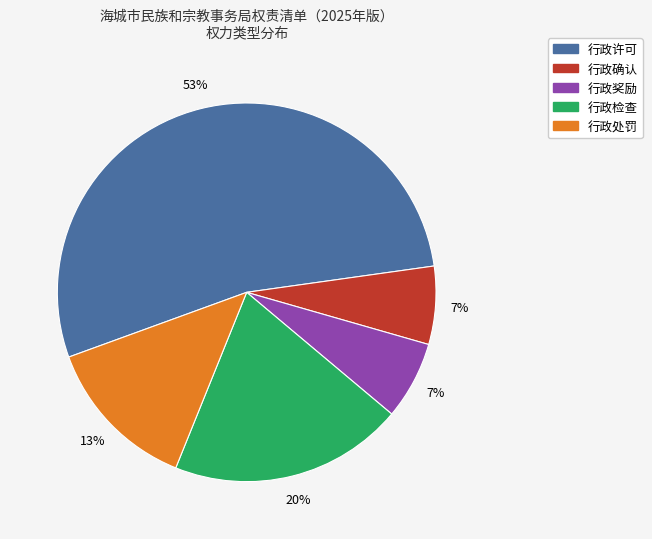

Is there a majority slice in this chart?

Yes